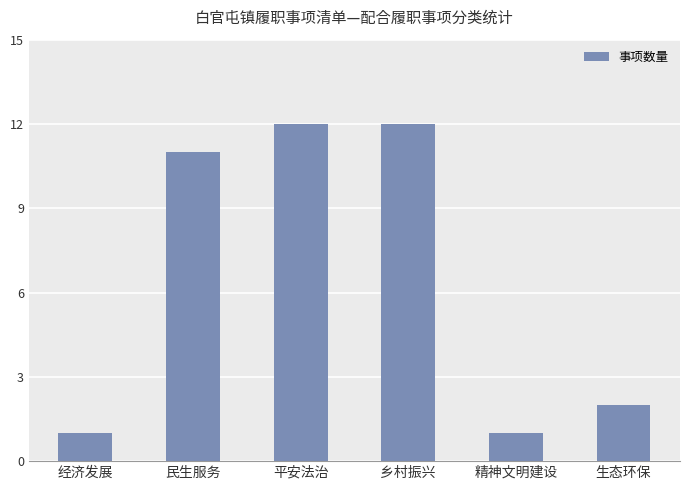

The chart shows a value of 12 at 平安法治. True or false?

True